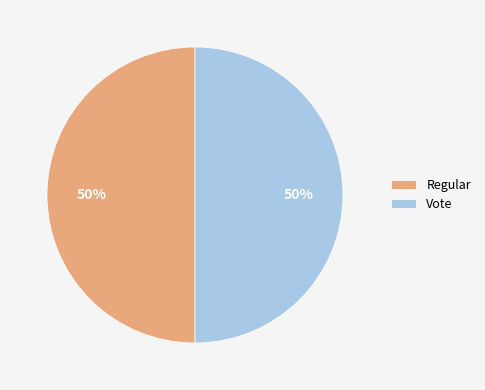

Is the sum of Regular and Vote greater than half?

Yes